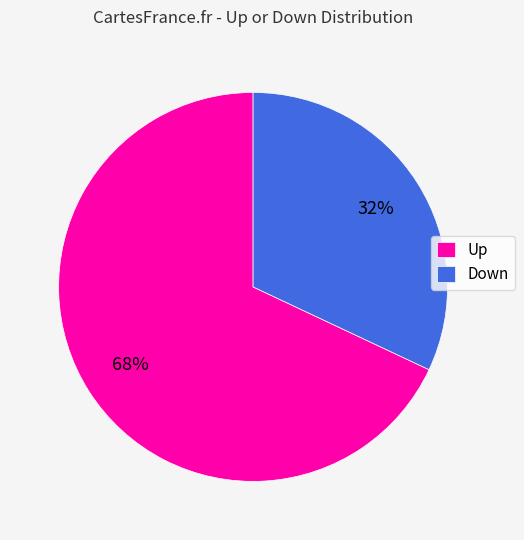

How many slices are in this pie chart?

2